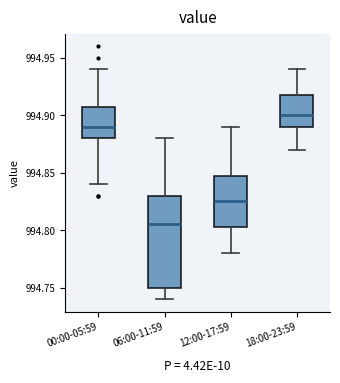

Reading left to right, read every box against the y-axis: the position of its median line, the range the box covers, and the ends of its whiskers. The values are not printed on the chart, so give them approximately, as read against the axis.

00:00-05:59: median 994.890, box 994.880 to 994.910, whiskers 994.840 to 994.940
06:00-11:59: median 994.805, box 994.750 to 994.830, whiskers 994.740 to 994.880
12:00-17:59: median 994.825, box 994.805 to 994.850, whiskers 994.780 to 994.890
18:00-23:59: median 994.900, box 994.890 to 994.920, whiskers 994.870 to 994.940